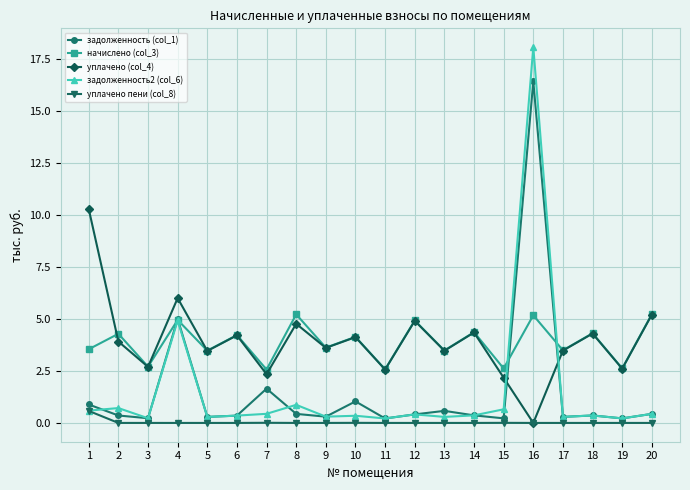

True or false: задолженность2 (col_6) has more than 2 interior local peaks.

True